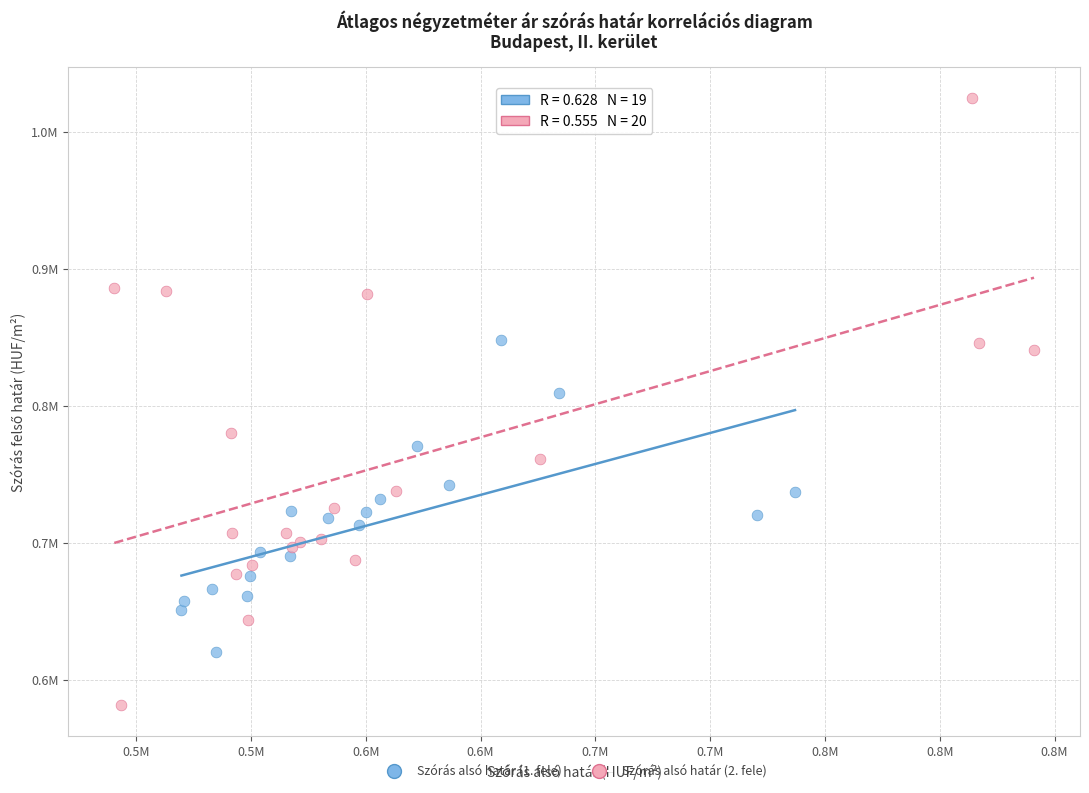

Which series has the widest spread of Y values?

Szórás alsó határ (2. fele)